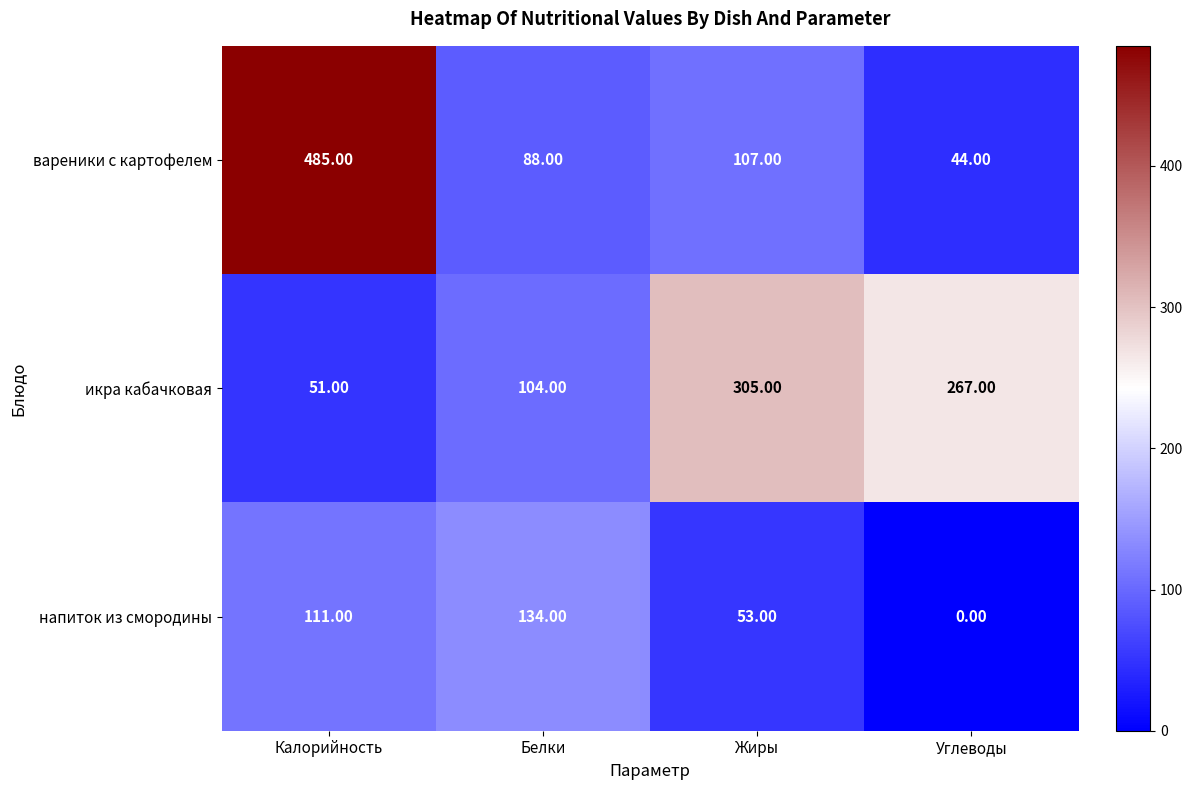

What is the difference between the second highest and minimum values in the икра кабачковая series?

216